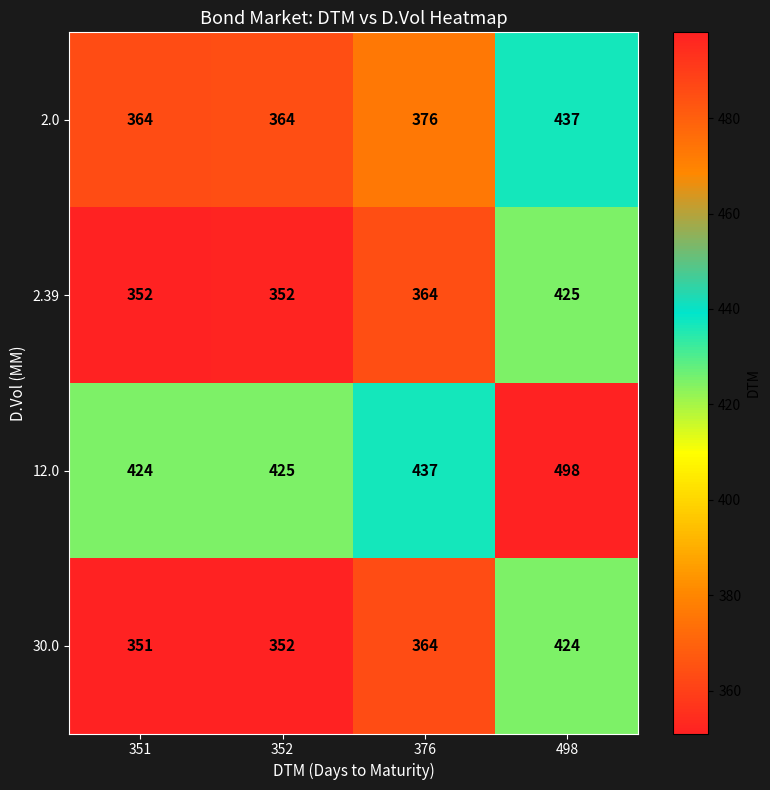

What is the spread (max minus min) of values at 376?

73